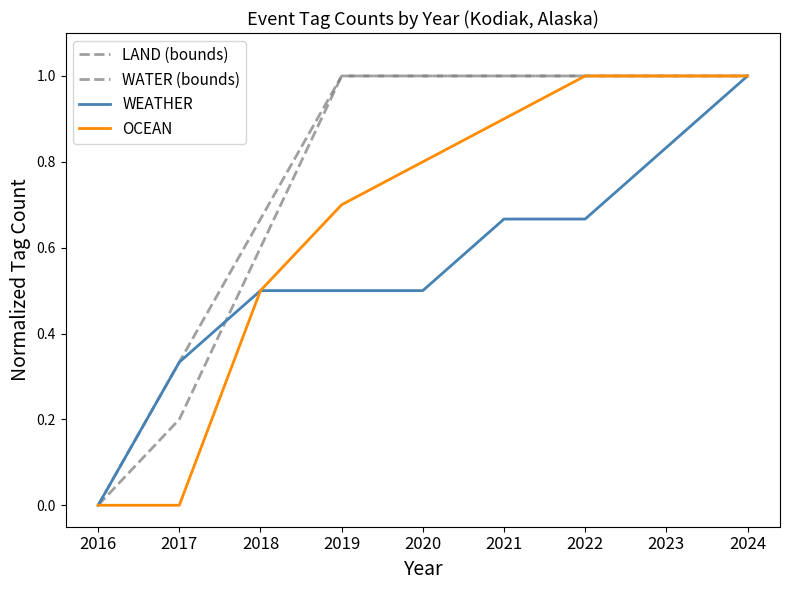

Which series has the widest spread of values?

LAND (bounds)